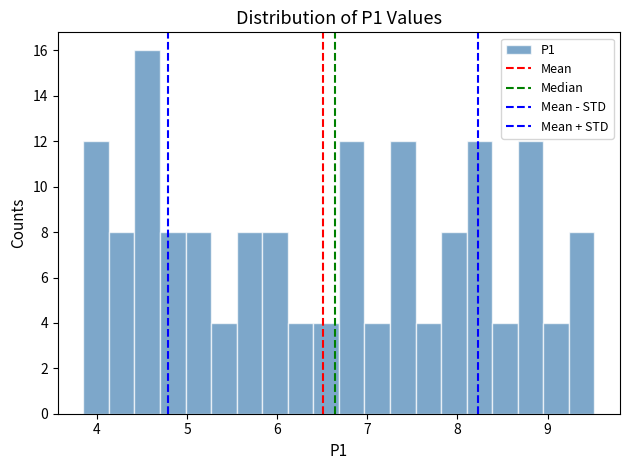

Read against the x-axis, roughly where is the centre of the tallest bar?

4.6